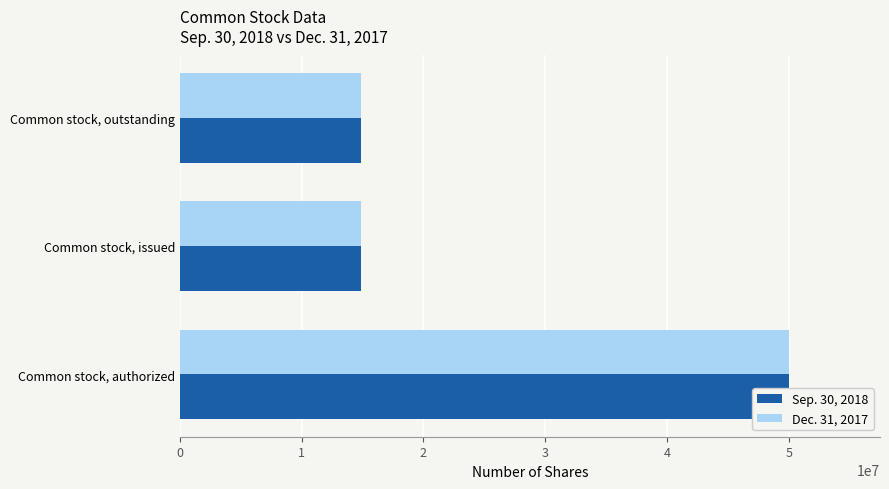

At how many categories does at least one series exceed 19024106?

1